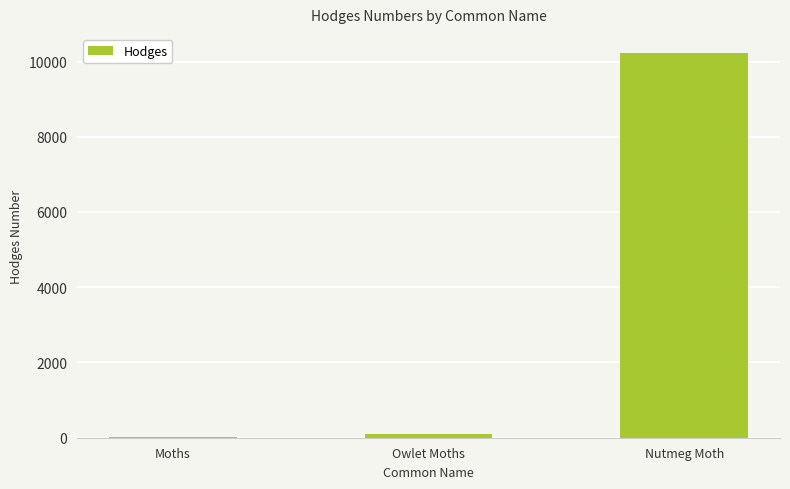

At which category does the chart reach its peak across all series?

Nutmeg Moth